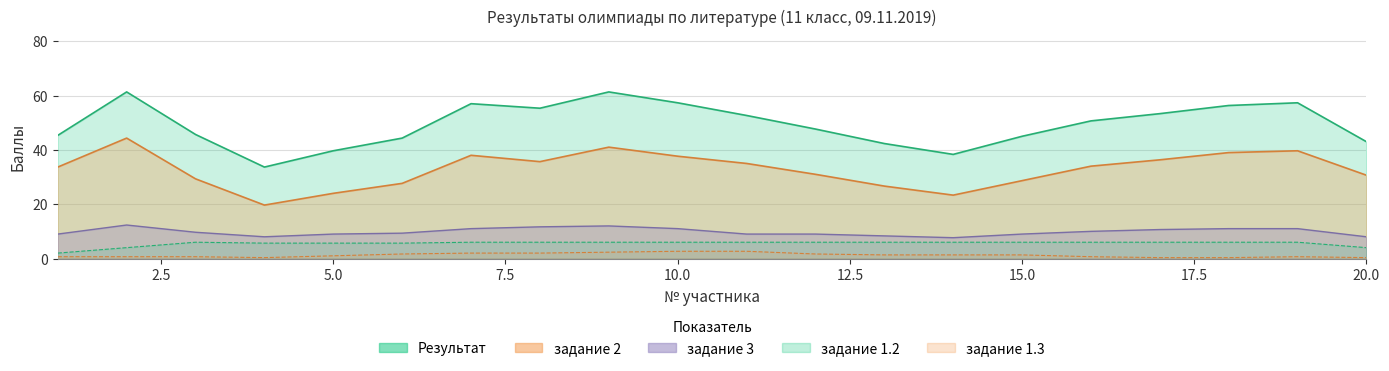

True or false: задание 3 and Результат cross at least once.

False